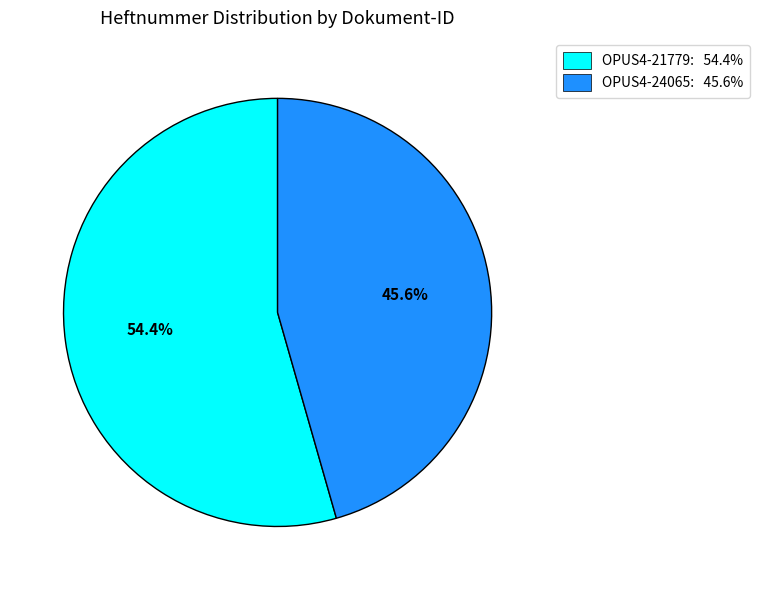

What percentage is the OPUS4-24065 slice, to the nearest percent?

46%